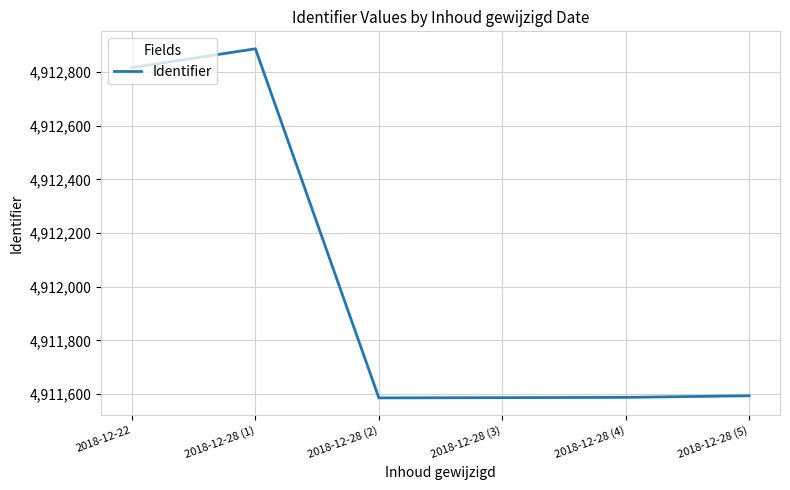

The chart shows a value of 1897665 at 2018-12-28 (4). True or false?

False